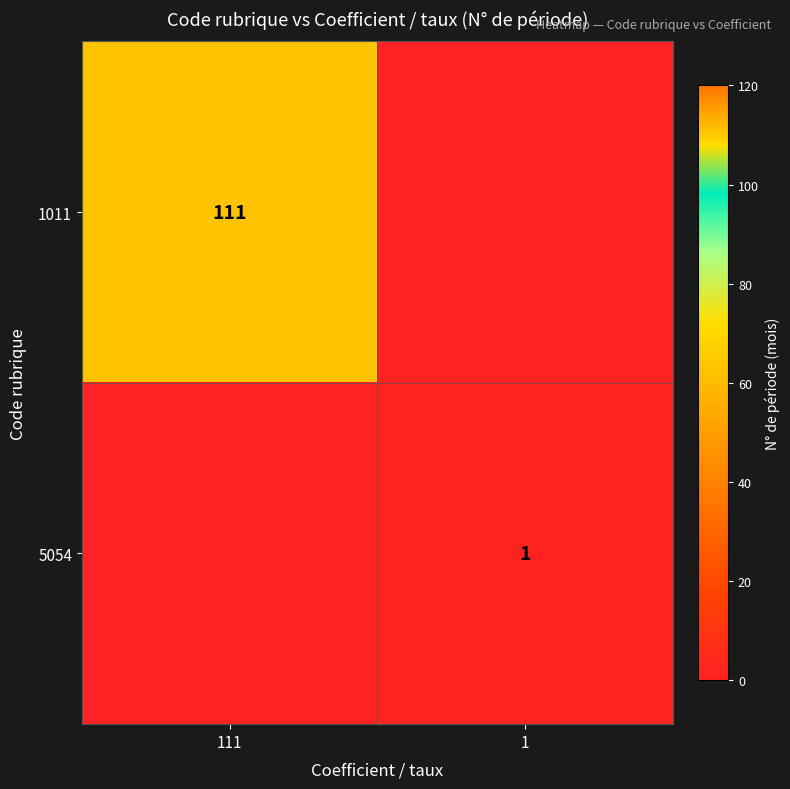

The value of 5054 at 1 is 0. True or false?

False